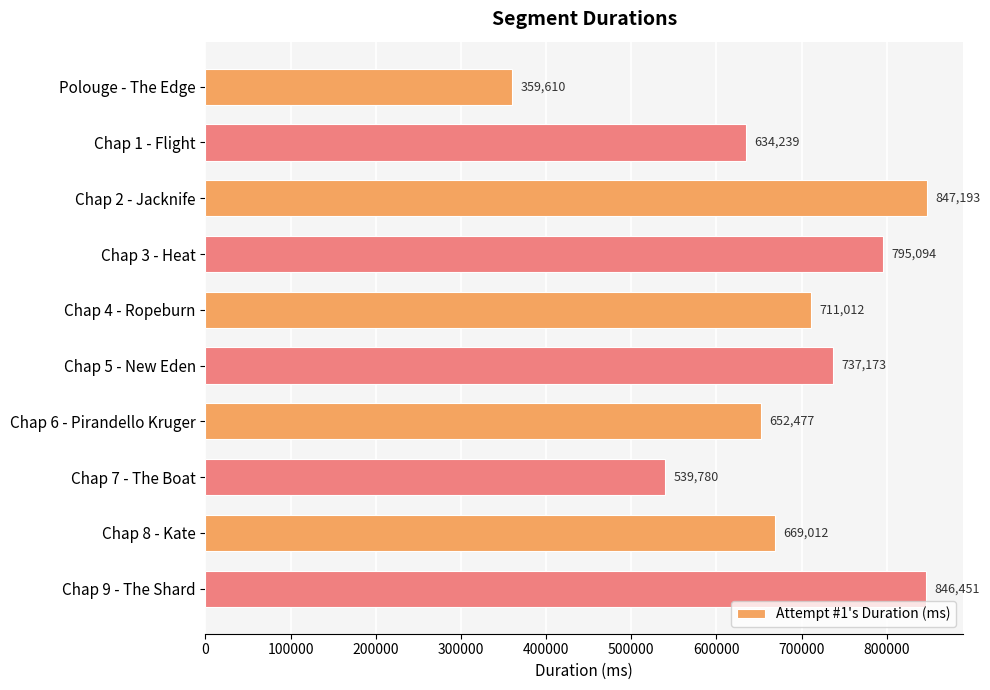

What is the difference between the maximum and minimum values?

487583